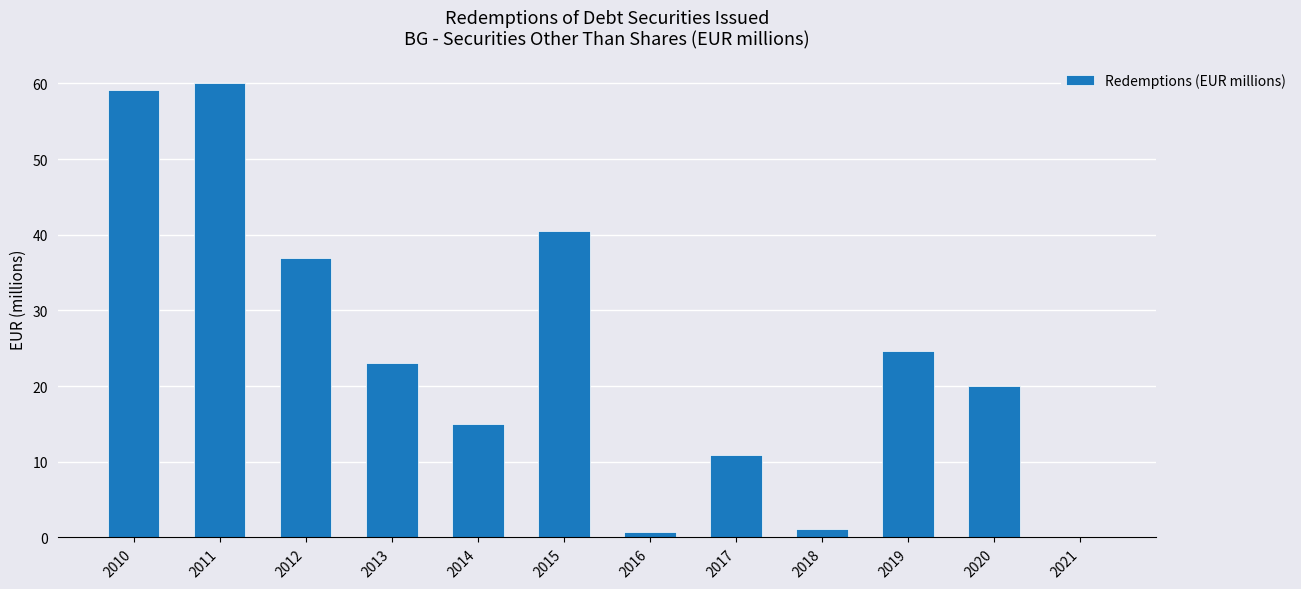

Where does the data first go above 22?

2010